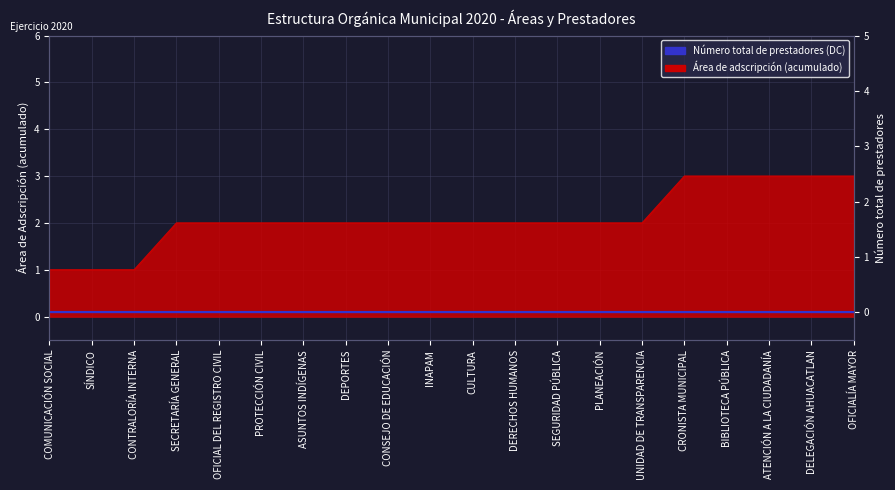

Reading left to right, transcribe all the data shown in this chart.

COMUNICACIÓN SOCIAL=1	SÍNDICO=1	CONTRALORÍA INTERNA=1	SECRETARÍA GENERAL=2	OFICIAL DEL REGISTRO CIVIL=2	PROTECCIÓN CIVIL=2	ASUNTOS INDÍGENAS=2	DEPORTES=2	CONSEJO DE EDUCACIÓN=2	INAPAM=2	CULTURA=2	DERECHOS HUMANOS=2	SEGURIDAD PÚBLICA=2	PLANEACIÓN=2	UNIDAD DE TRANSPARENCIA=2	CRONISTA MUNICIPAL=3	BIBLIOTECA PÚBLICA=3	ATENCIÓN A LA CIUDADANÍA=3	DELEGACIÓN AHUACATLAN=3	OFICIALÍA MAYOR=3